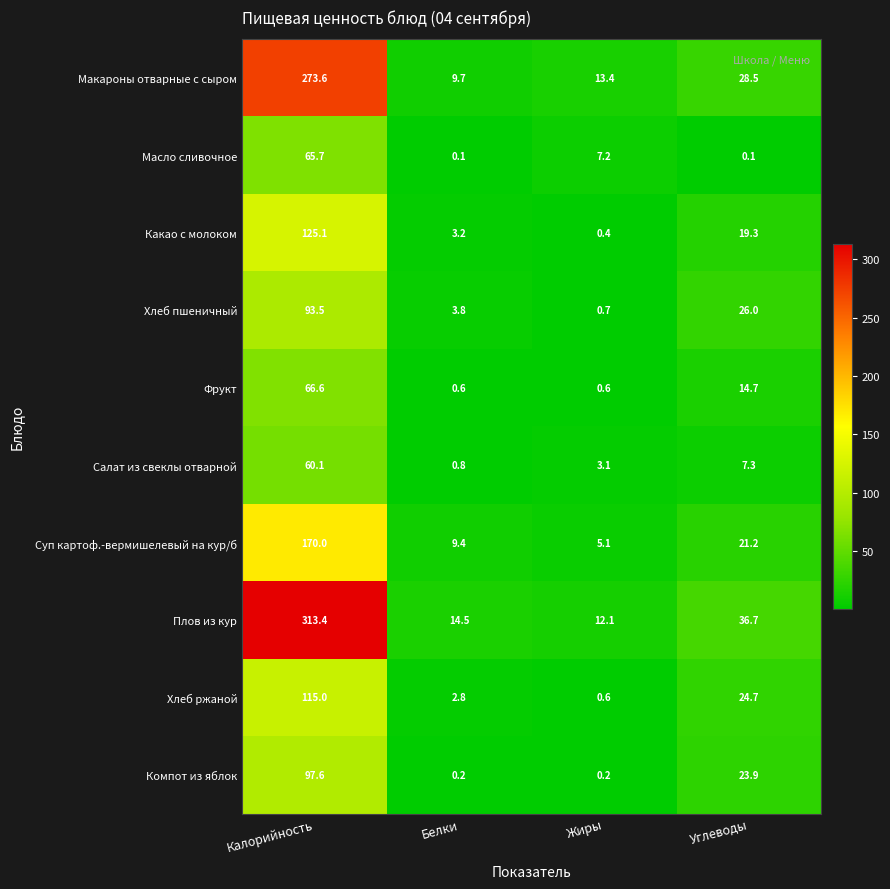

At Углеводы, list the series in order from smallest to largest.

Масло сливочное, Салат из свеклы отварной, Фрукт, Какао с молоком, Суп картоф.-вермишелевый на кур/б, Компот из яблок, Хлеб ржаной, Хлеб пшеничный, Макароны отварные с сыром, Плов из кур